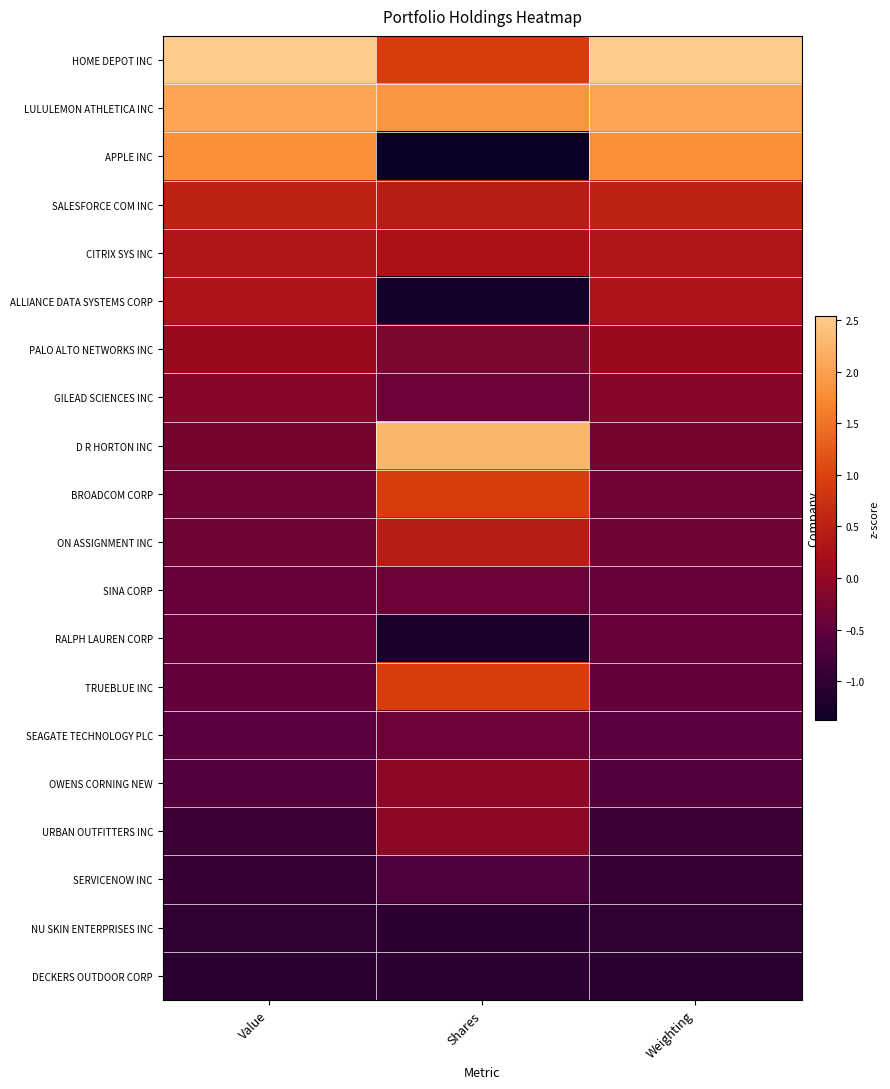

What is the maximum value shown in the chart?

2.5